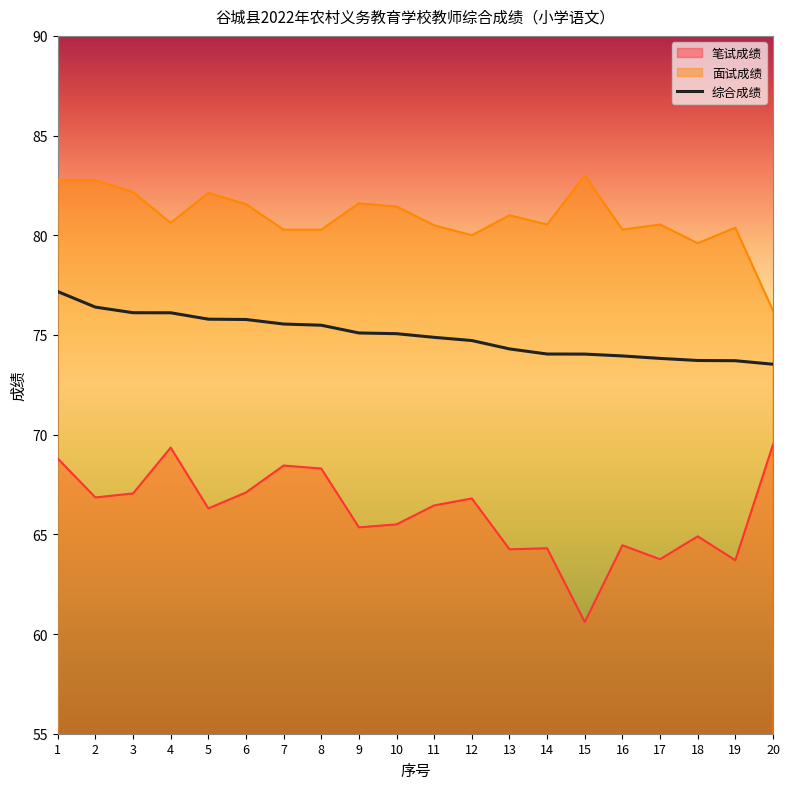

Rank the series by their average value, from highest to lowest.

面试成绩, 综合成绩, 笔试成绩